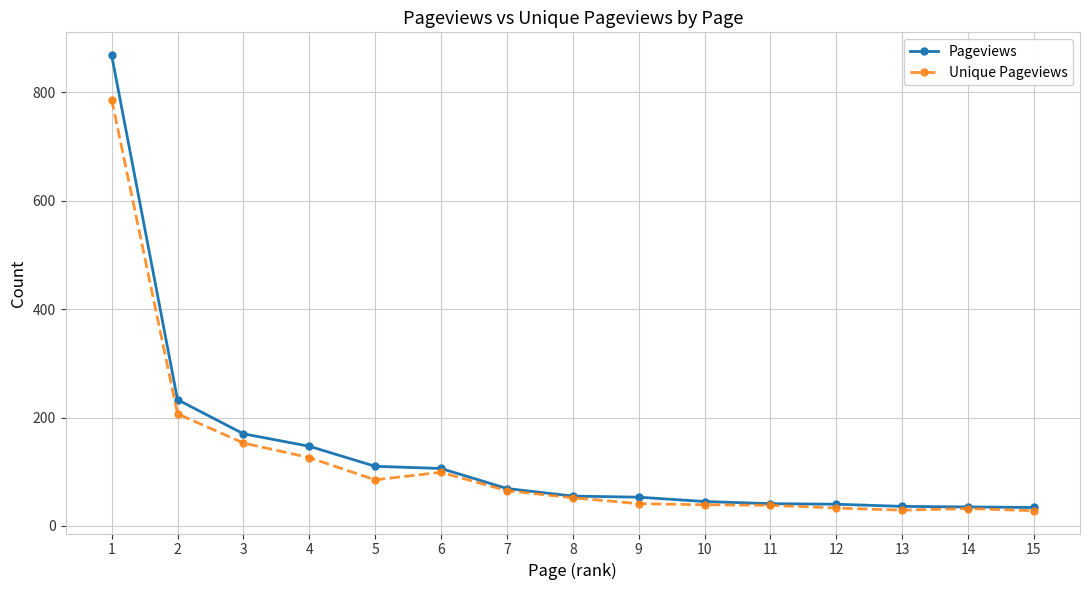

True or false: Unique Pageviews has more than 1 interior local peaks.

True